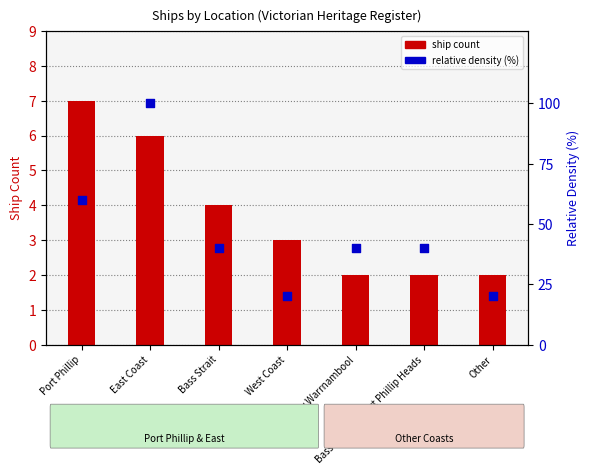

Is the value of relative density (%) at Lady Bay Warrnambool greater than the value of ship count at Other?

Yes